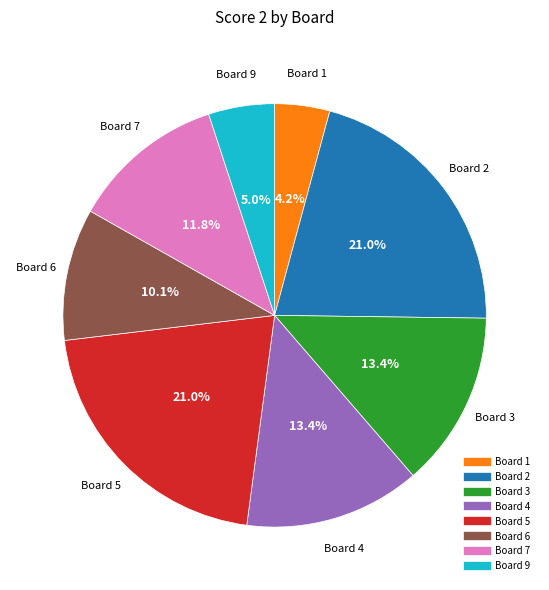

Does any single category account for the majority?

No